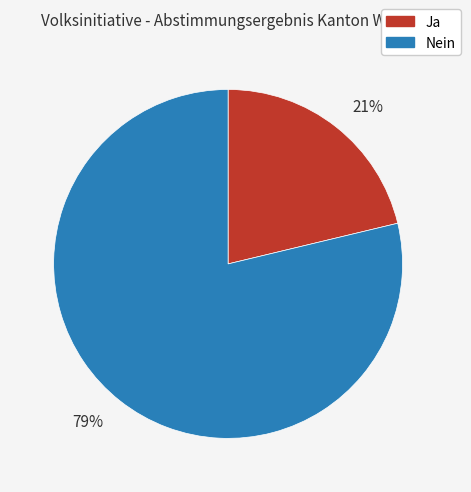

To the nearest percent, what is the combined percentage of Nein and Ja?

100%